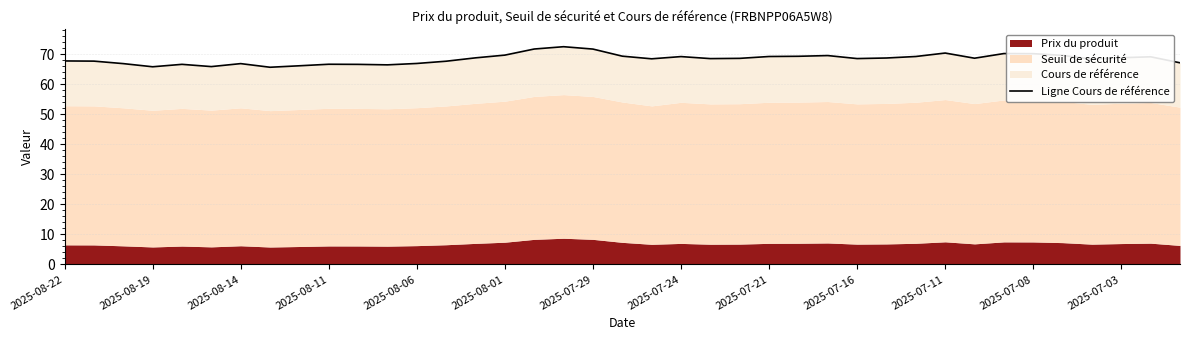

What is the change in value from 21 to 38?

-2.1